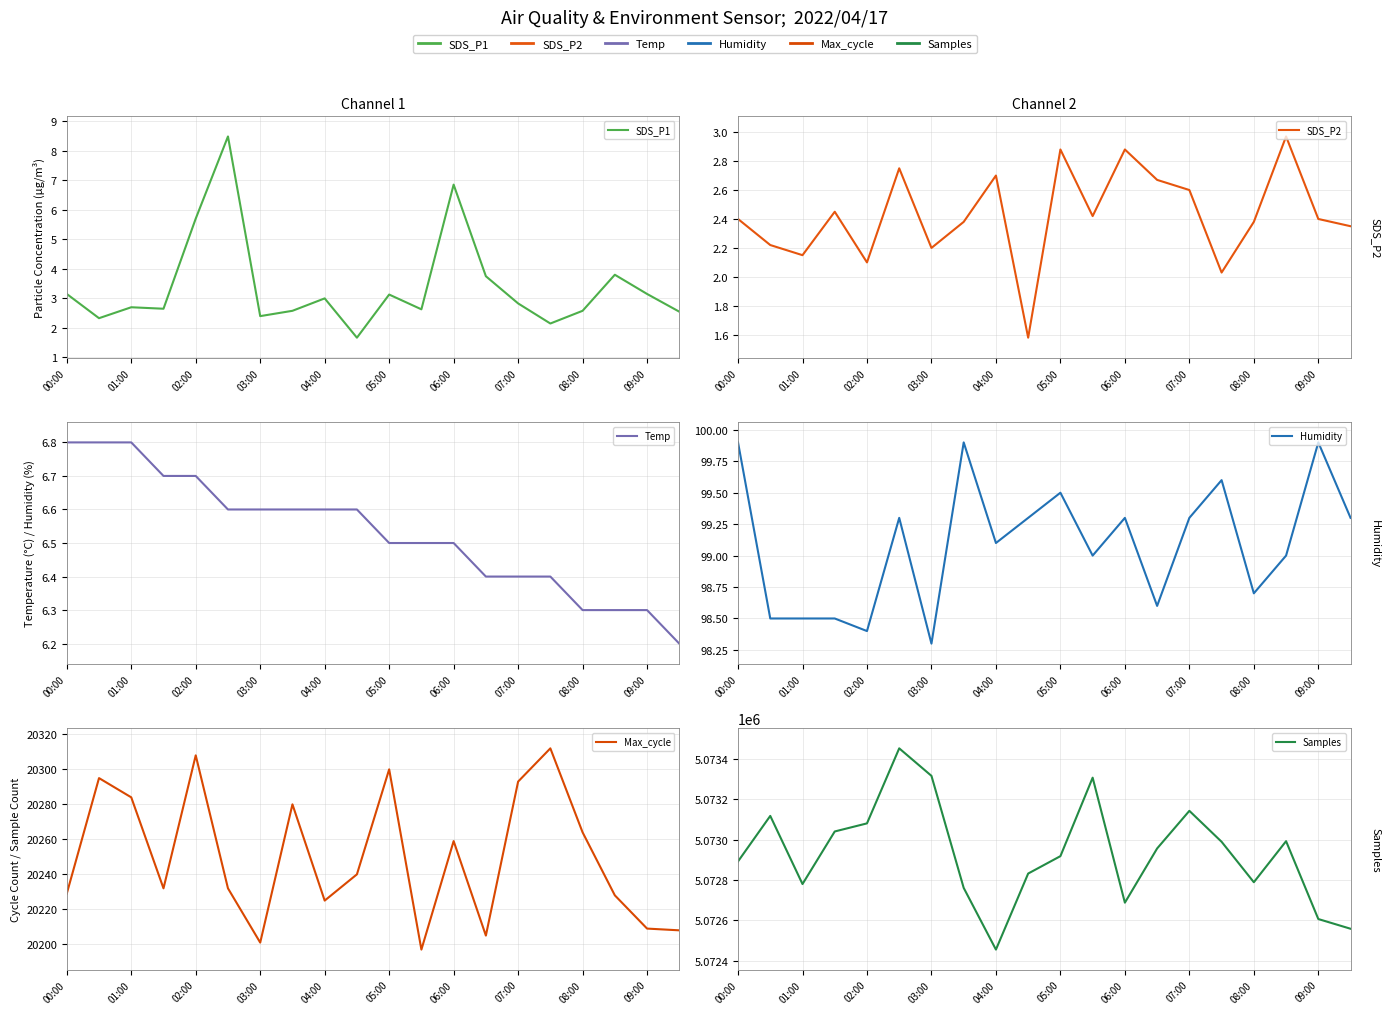

What is the difference between the second highest and minimum values in the Samples series?

859.0